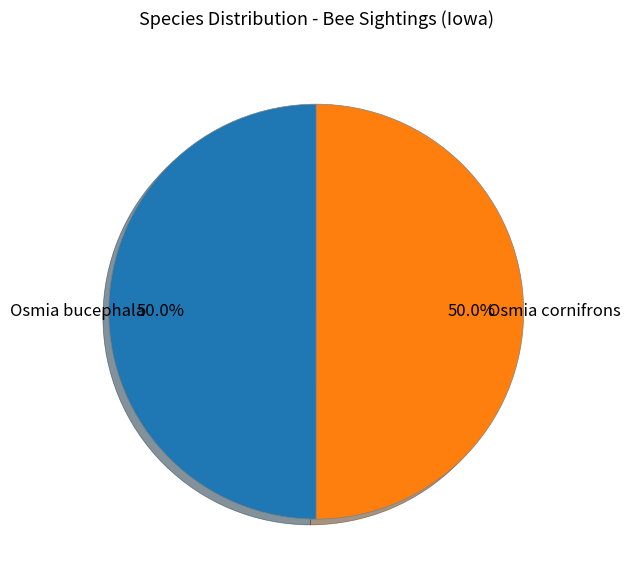

How many segments does this pie chart have?

2